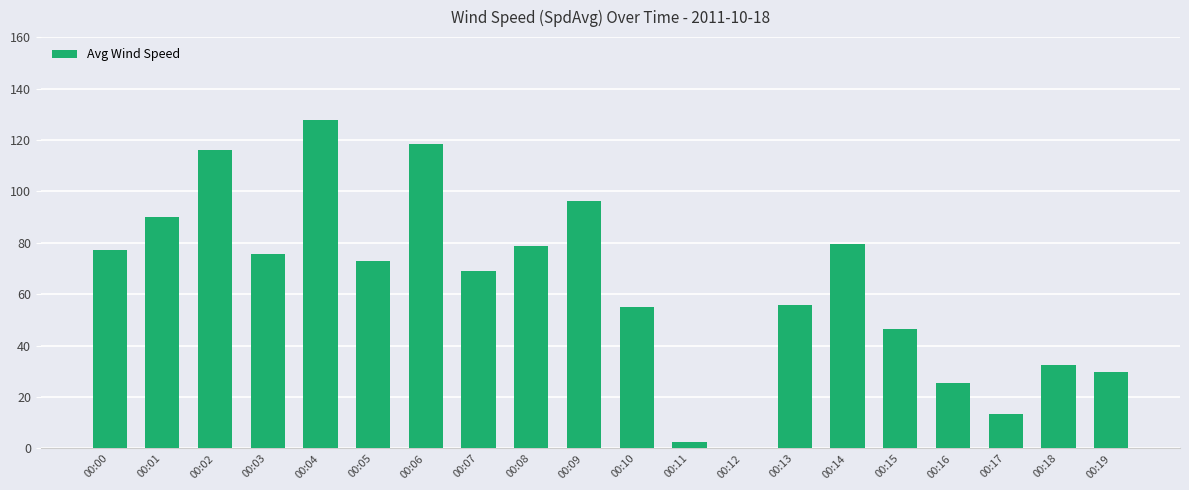

What is the maximum value shown in the chart?

127.8